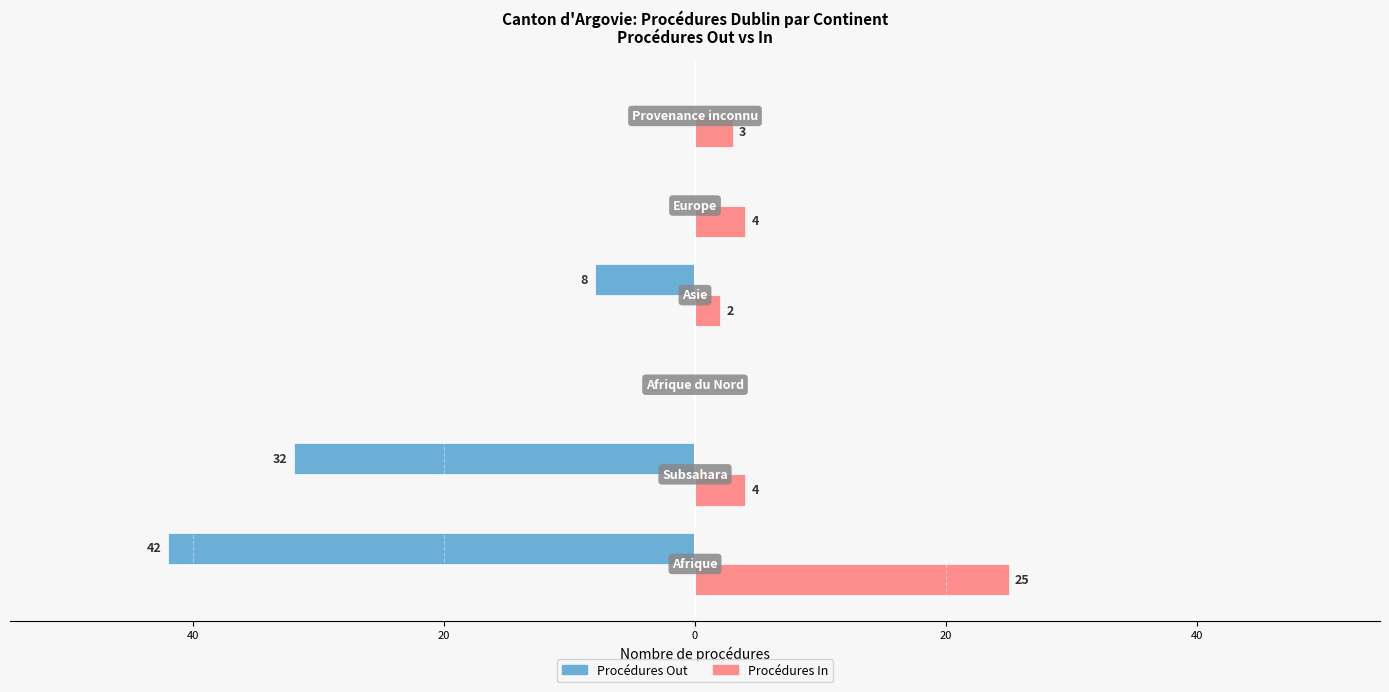

Reading left to right, extract all data points from this chart.

Procédures Out: 60=-42	40=-32	20=0	0=-8	20=0	40=0
Procédures In: 60=25	40=4	20=0	0=2	20=4	40=3